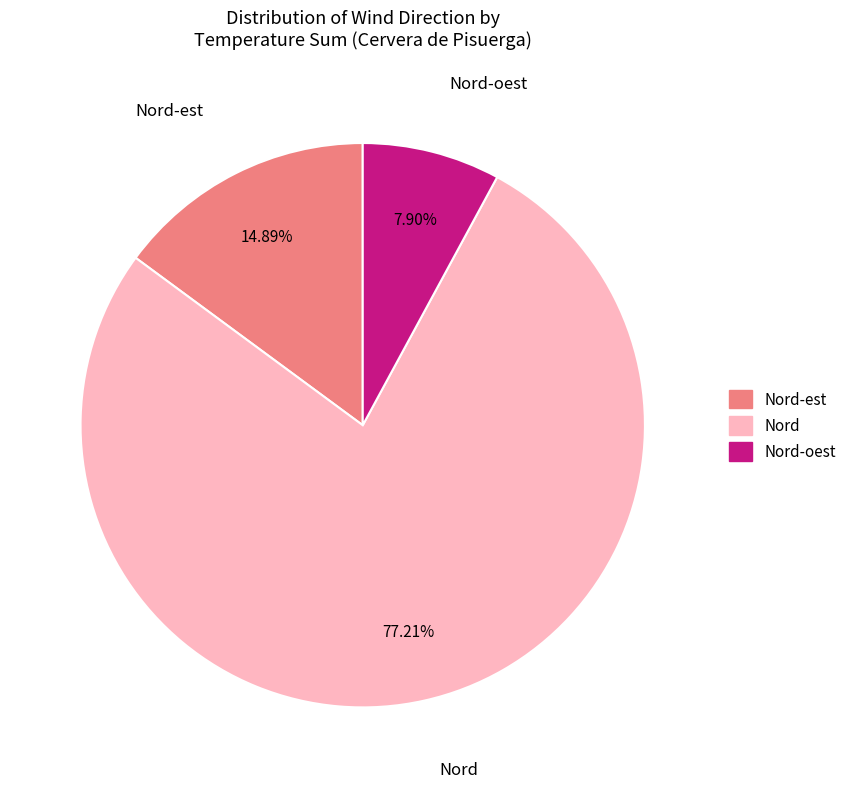

Is there any slice that represents more than half of the pie?

Yes